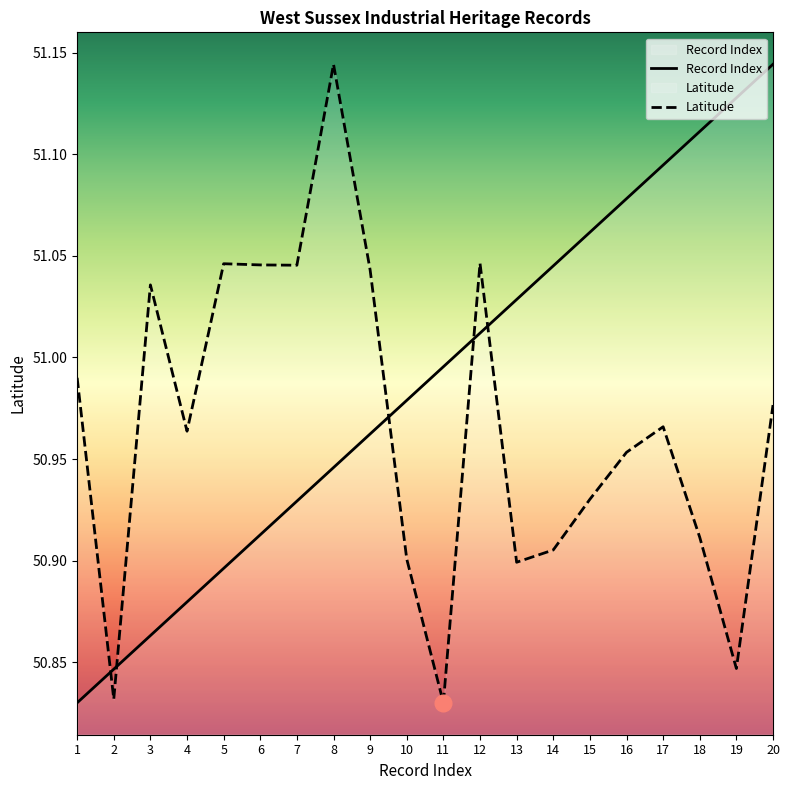

Is the value of Record Index at 15 greater than the value of Latitude at 4?

Yes